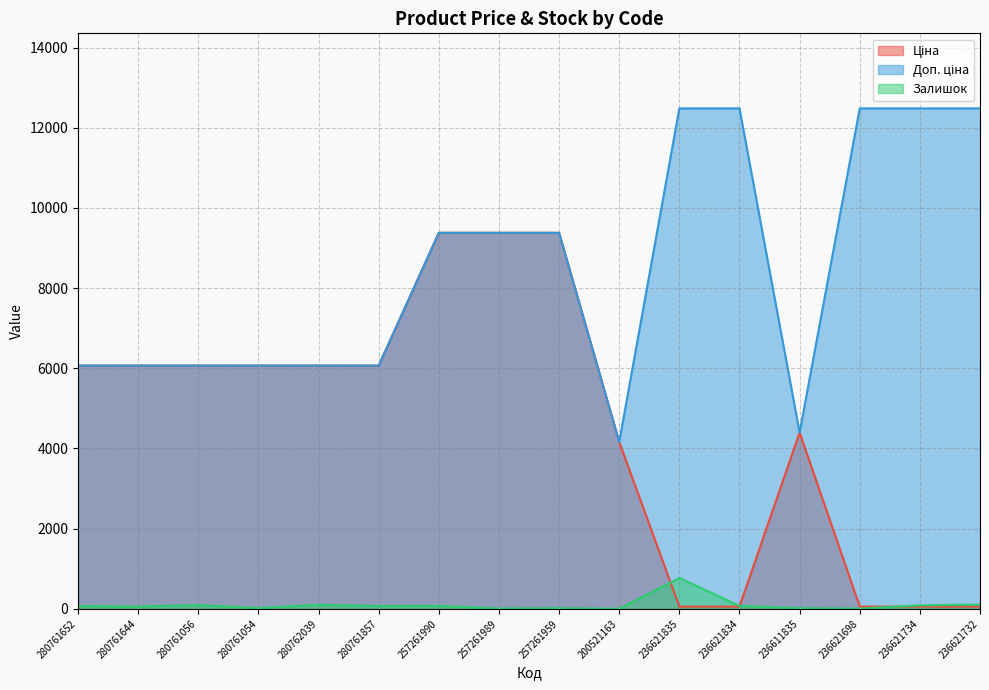

What is the value of the Залишок point at the 1st from the left?

67.0